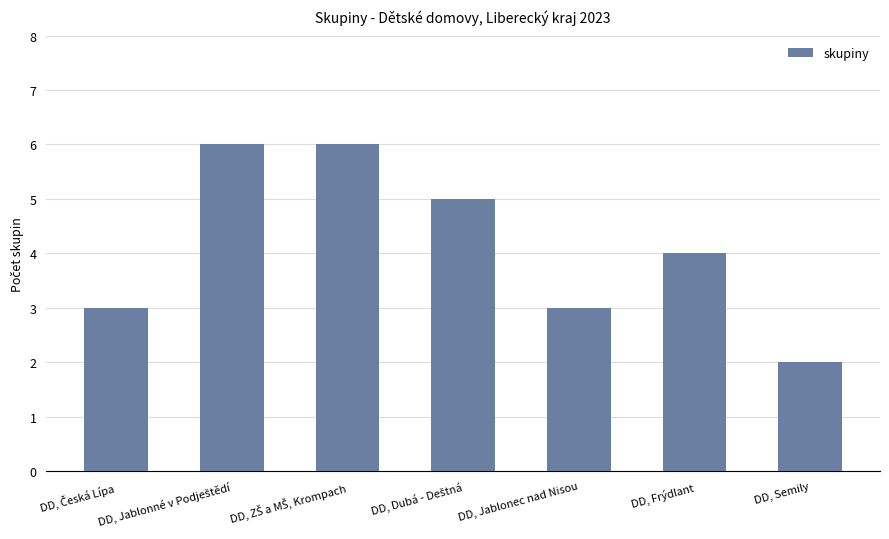

Which label corresponds to the smallest value in the chart?

DD, Semily